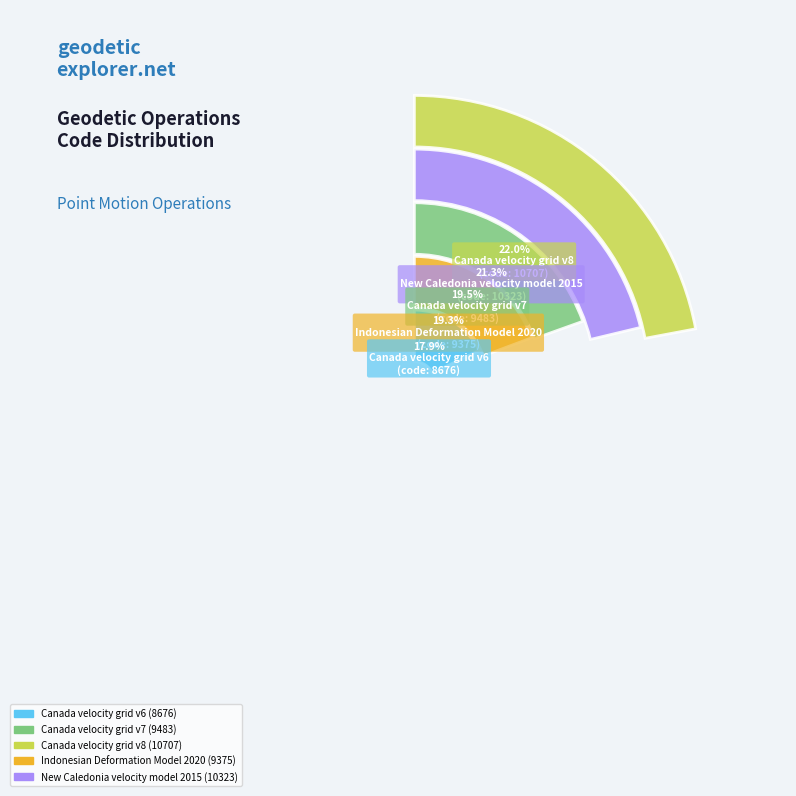

The Indonesian Deformation Model 2020 slice represents 19% of the pie. True or false?

True